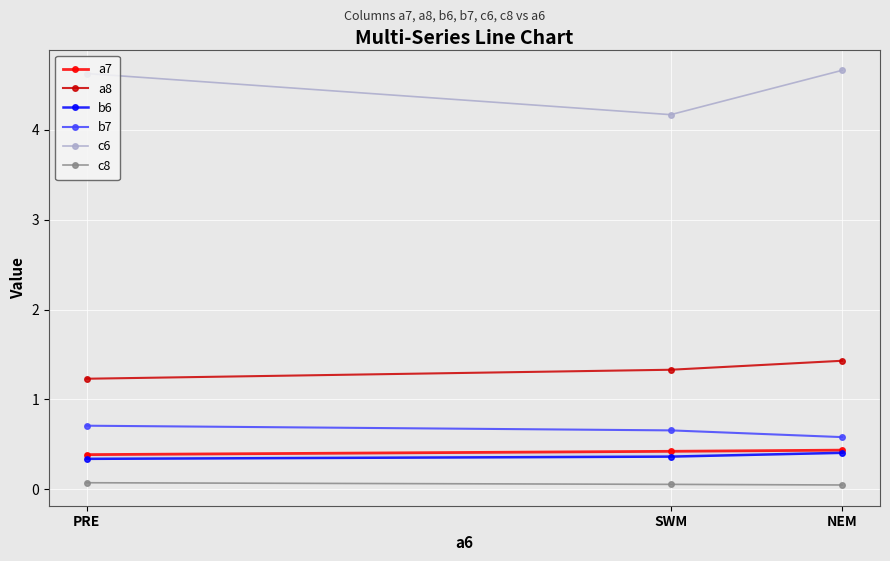

What is the difference between the highest and lowest values at NEM?

4.6